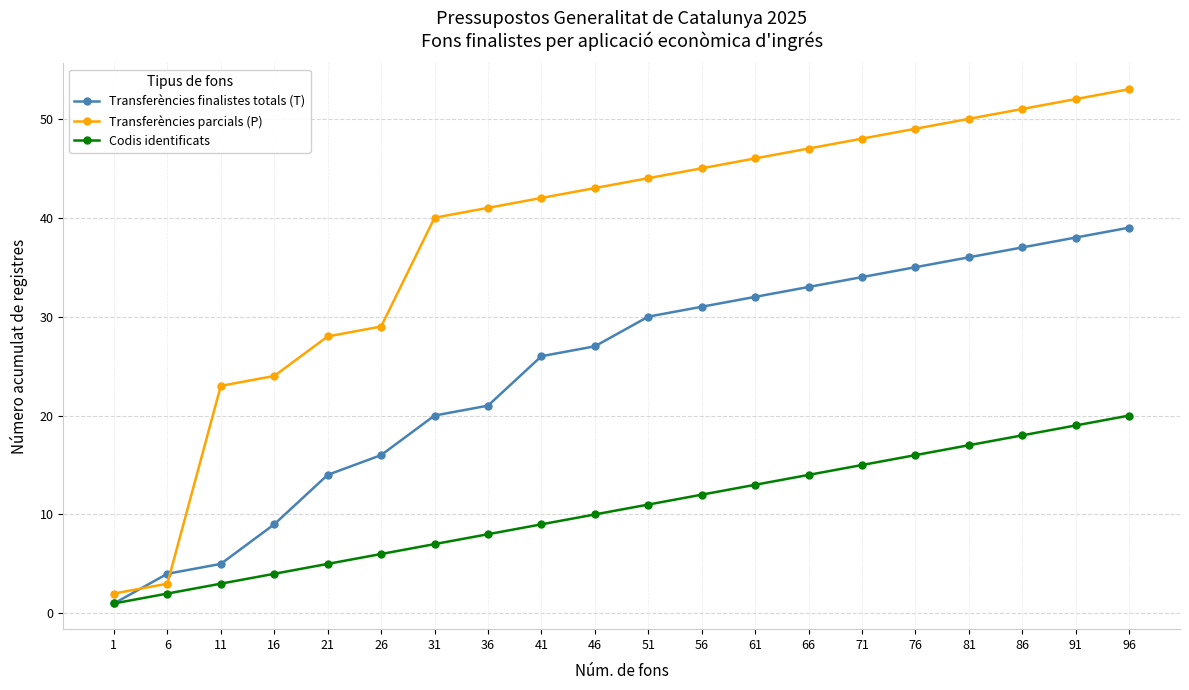

At how many categories does at least one series exceed 27?

16